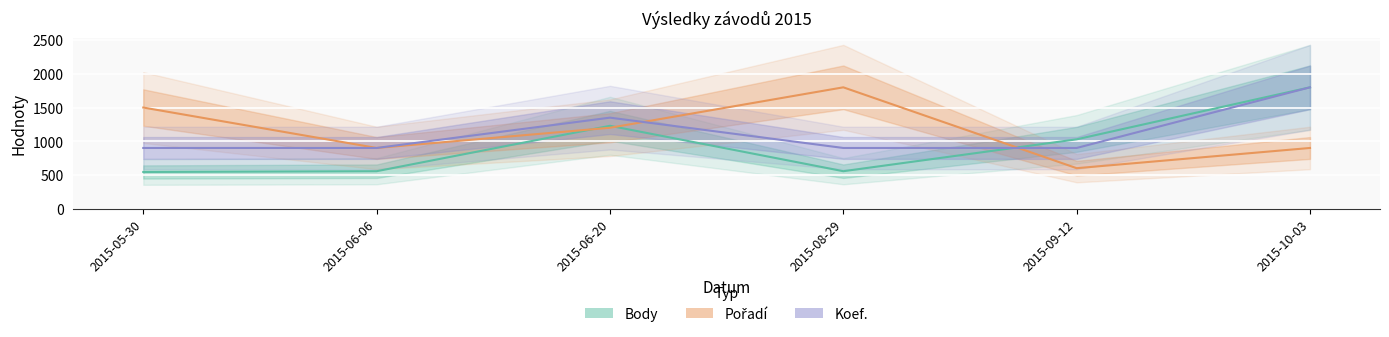

What is the minimum value shown in the chart?

543.6